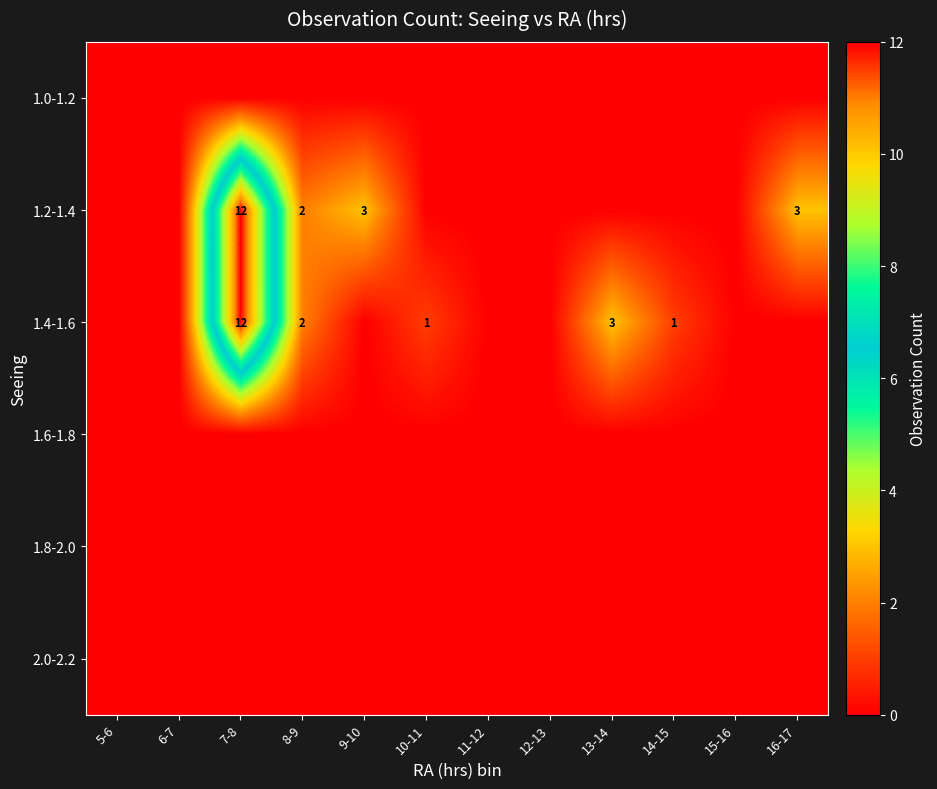

The 1.2-1.4 series shows 2 at 8-9. True or false?

True